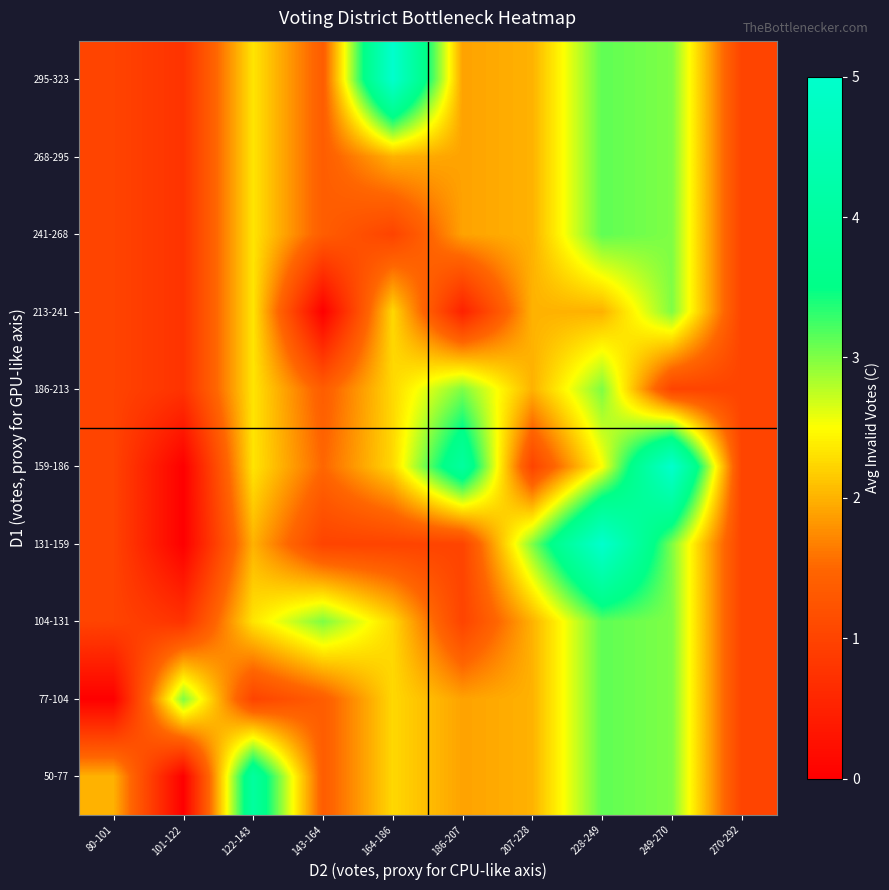

Which category has the lowest value across all series?

101-122